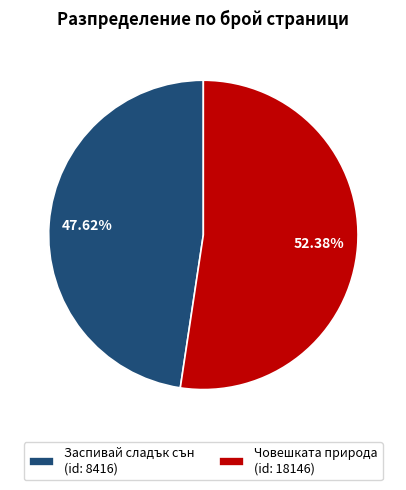

Which slice is the smallest?

Заспивай сладък сън (id: 8416)